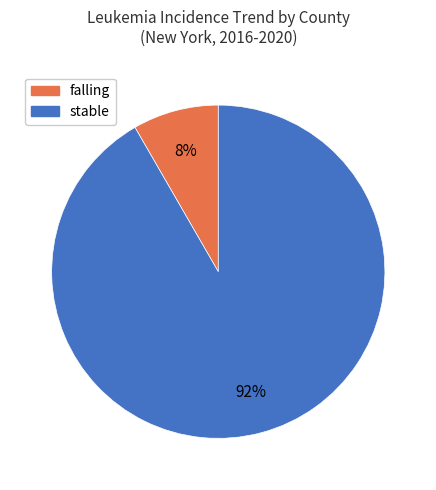

To the nearest percent, what is the average slice percentage?

50%